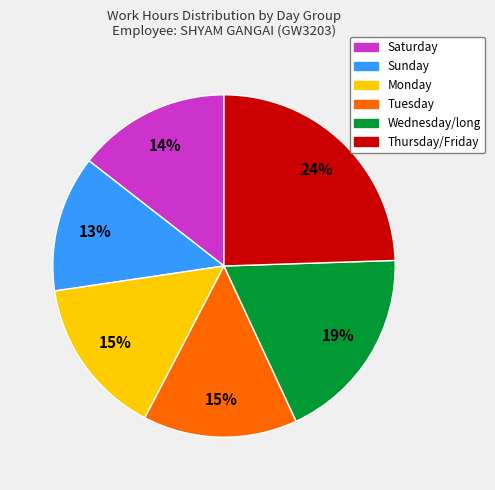

Does Monday represent more than half of the total?

No